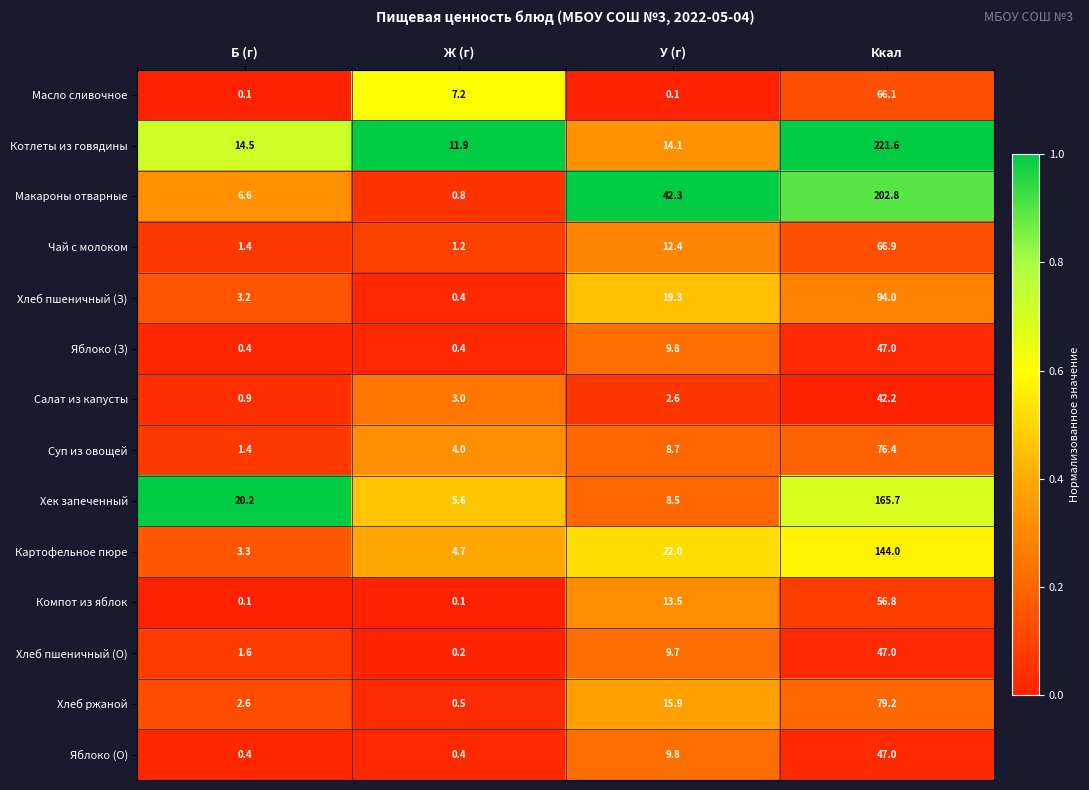

Which series has the largest range (max minus min)?

Котлеты из говядины